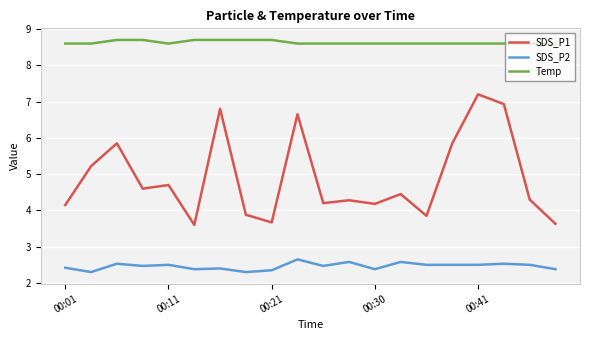

Rank the series by their average value, from highest to lowest.

Temp, SDS_P1, SDS_P2